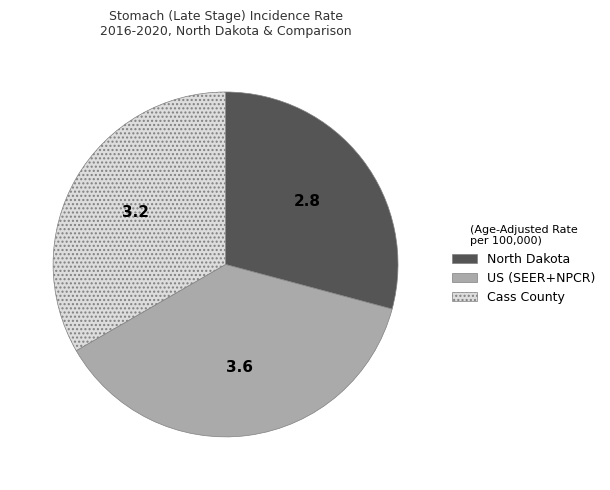

Rank the categories by value from highest to lowest.

US (SEER+NPCR), Cass County, North Dakota